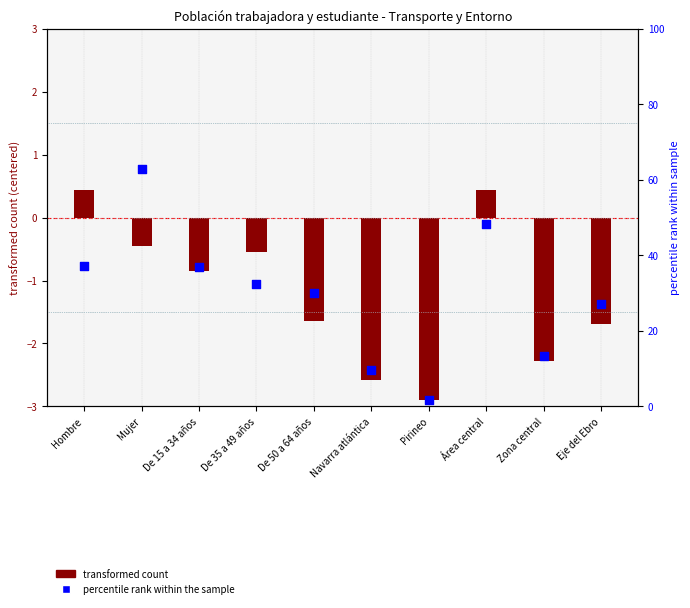

Which series contains the highest Y value?

percentile rank within the sample